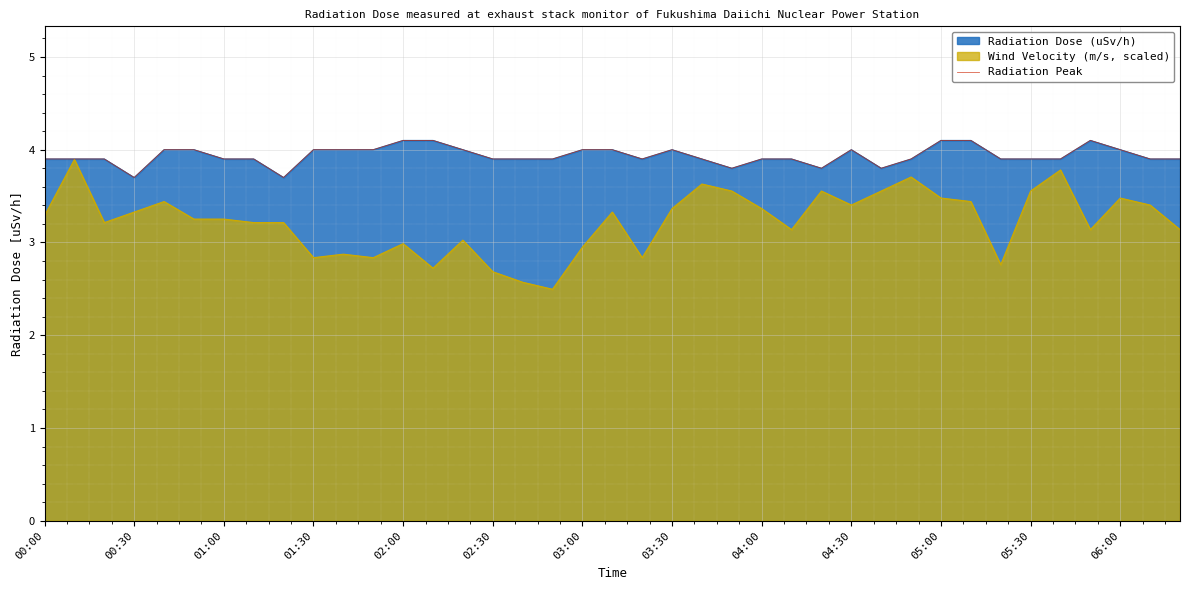

Count the number of categories in the chart.

39